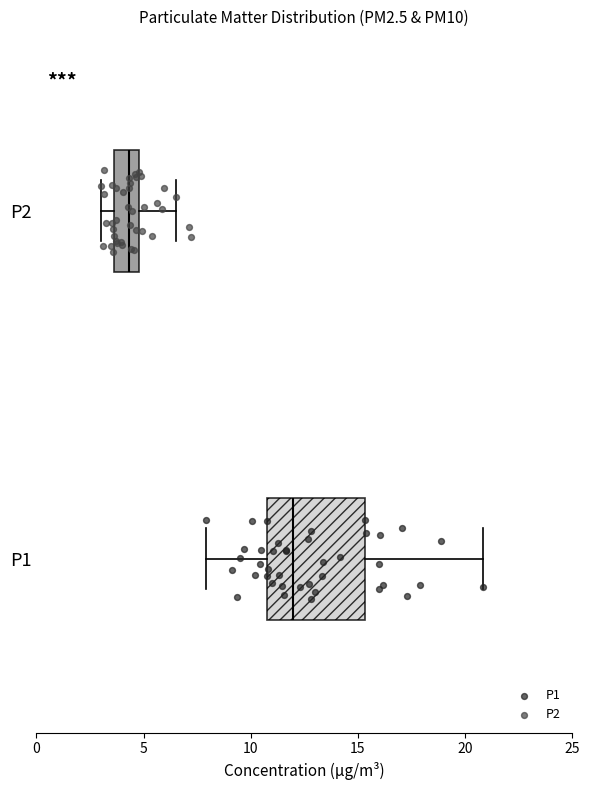

Reading bottom to top, transcribe this box plot: for each box, give where its median line is, the range the box spans, and where its two whiskers end, as read against the x-axis. The values are not printed on the chart, so give them approximately, as read against the axis.

P1: median 12.0, box 11.0 to 15.5, whiskers 8.0 to 21.0
P2: median 4.5, box 3.5 to 5.0, whiskers 3.0 to 6.5